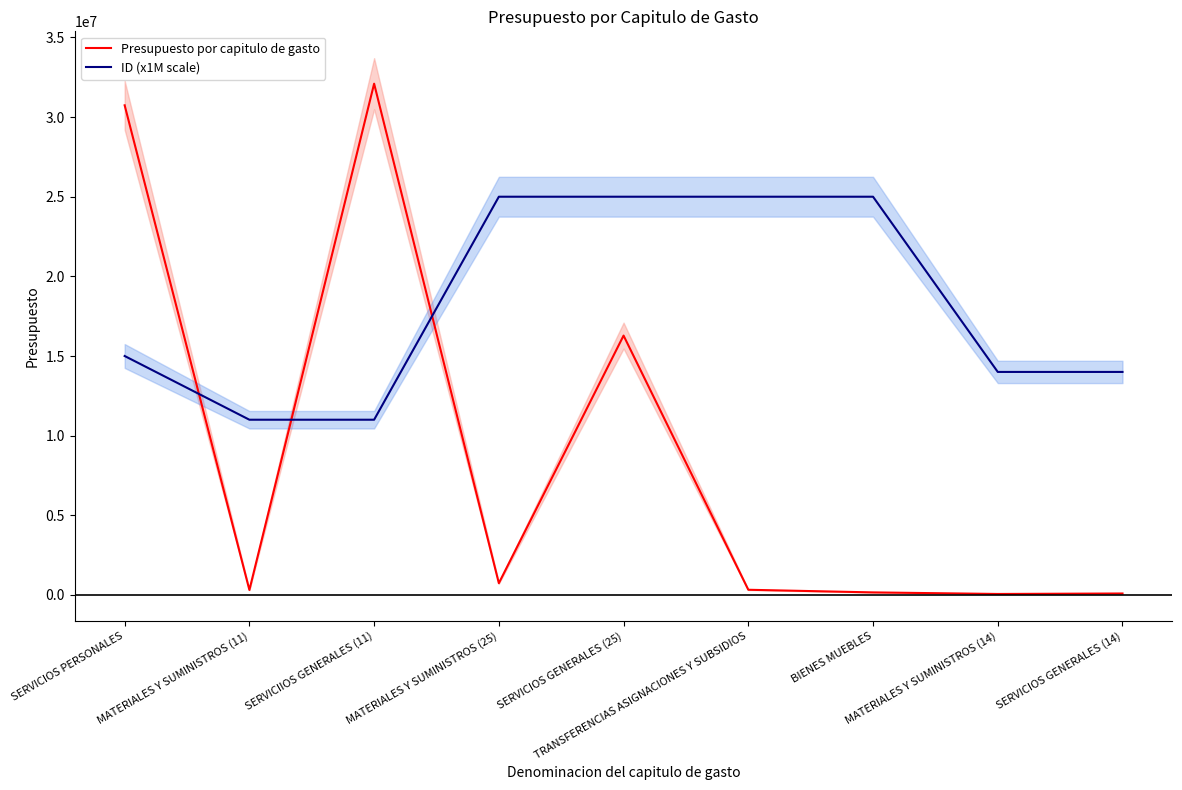

List the series in order of their overall mean, lowest first.

Presupuesto por capitulo de gasto, ID (x1M scale)